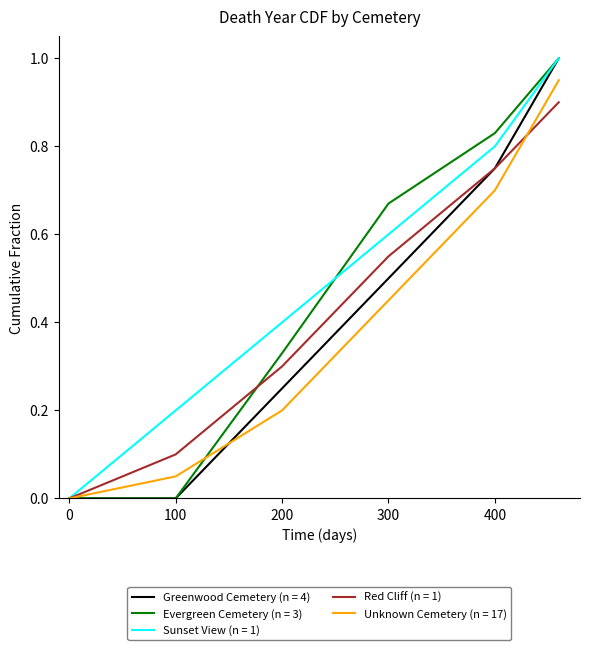

What is the highest value of the Sunset View (n = 1) series?

1.0